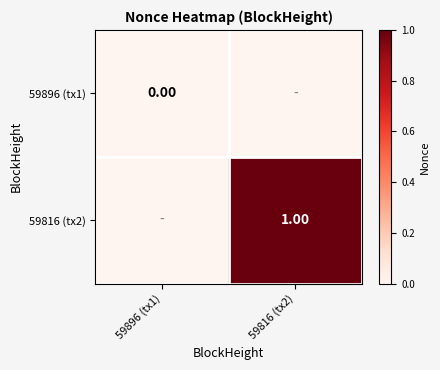

What is the total value across all series at 59816 (tx2)?

1